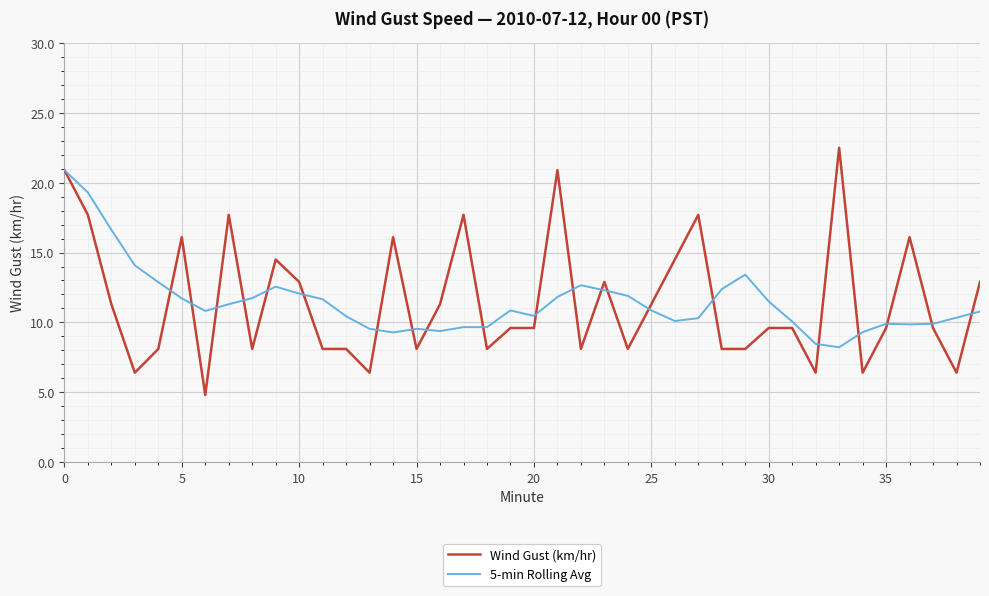

Which series has the largest range (max minus min)?

Wind Gust (km/hr)